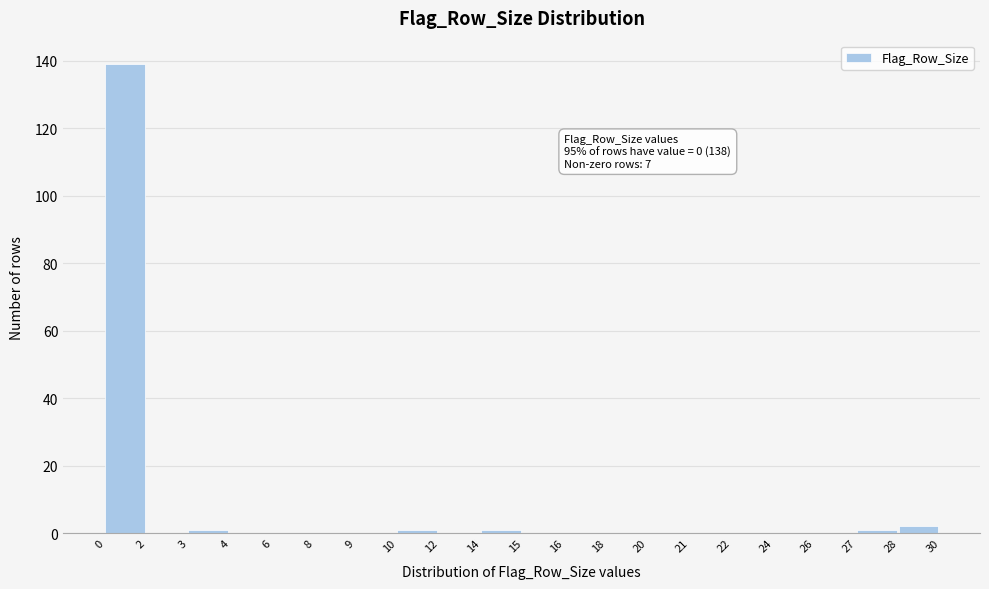

Reading right to left, what are all the values shown in this chart?

28=2	27=1	26=0	24=0	22=0	21=0	20=0	18=0	16=0	15=0	14=1	12=0	10=1	9=0	8=0	6=0	4=0	3=1	2=0	0=139